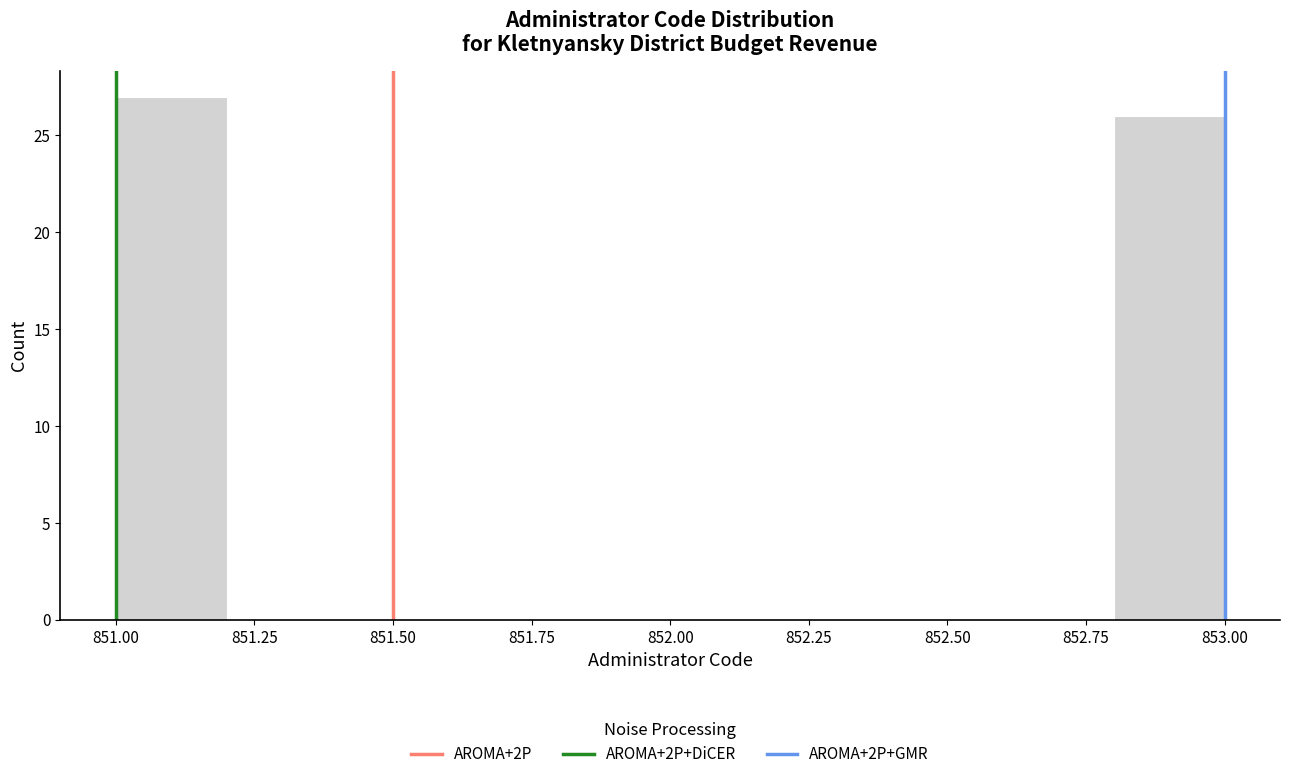

Reading left to right, list every bar in this chart as the range it spans on the x-axis followed by its height. The values are not printed on the chart, so give them approximately, as read against the axis.

851.0 to 851.2: 27
851.2 to 851.4: 0
851.4 to 851.6: 0
851.6 to 851.8: 0
851.8 to 852.0: 0
852.0 to 852.2: 0
852.2 to 852.4: 0
852.4 to 852.6: 0
852.6 to 852.8: 0
852.8 to 853.0: 26